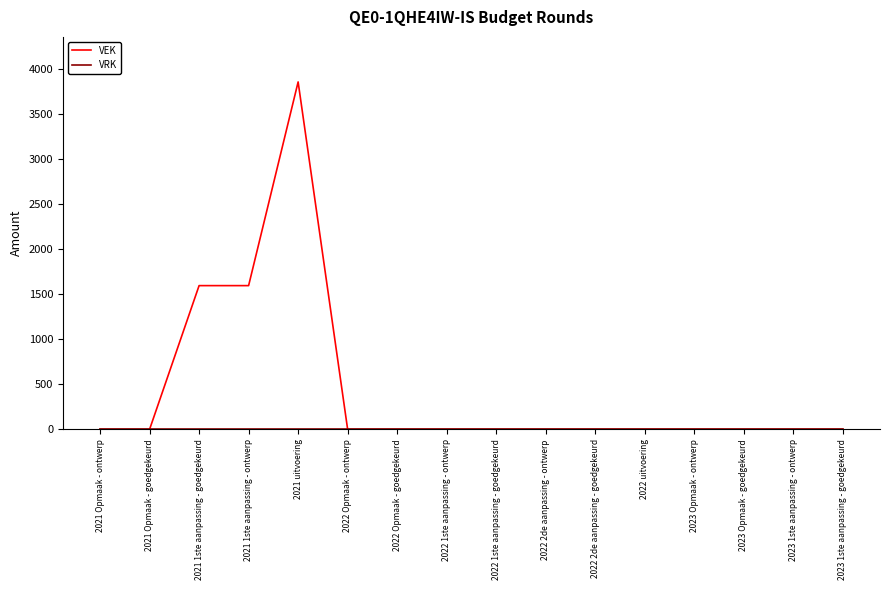

What is the maximum value shown in the chart?

3857